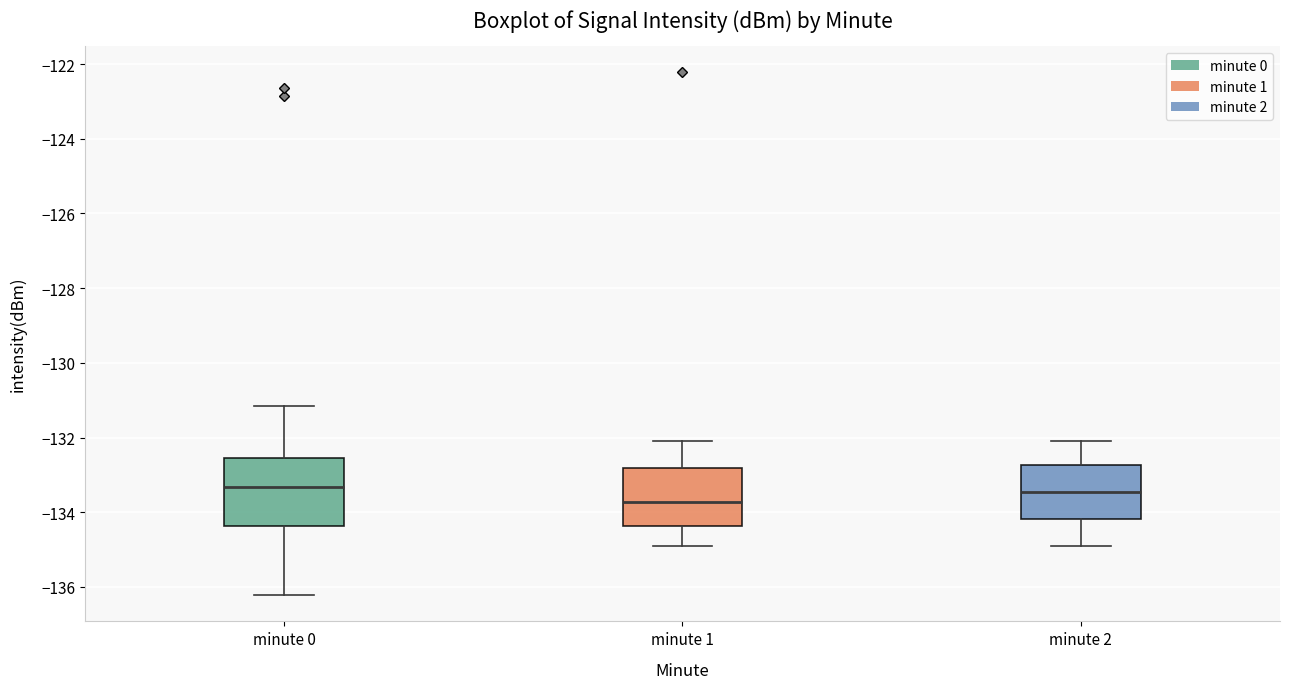

Comparing the boxes themselves (not the whiskers), which one is the tallest?

minute 0